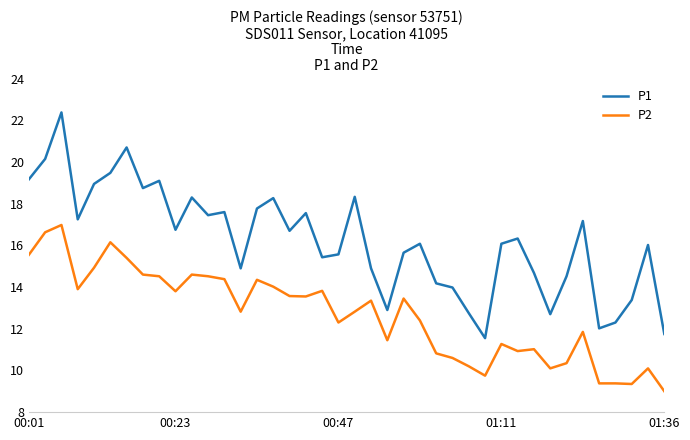

Rank the series by their average value, from highest to lowest.

P1, P2